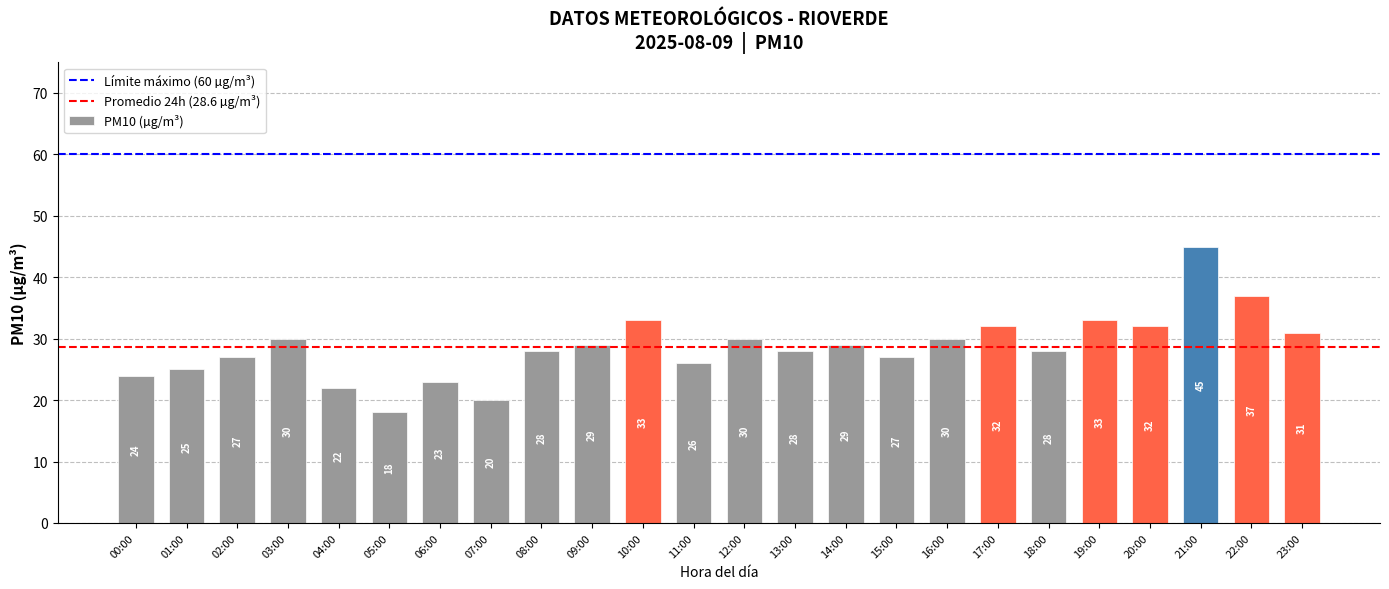

Is it true that the value at 18:00 is 28?

True